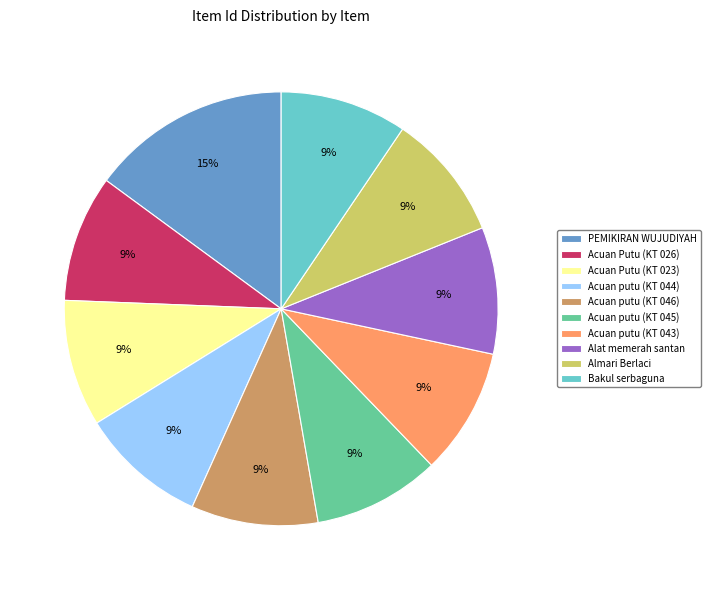

The Acuan Putu (KT 026) slice represents 20% of the pie. True or false?

False